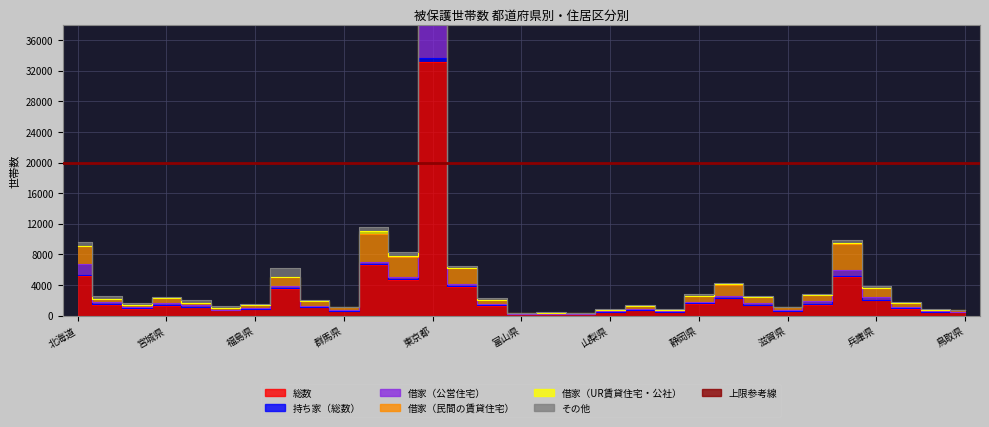

Where is その他 nearest to the value 1220?

茨城県